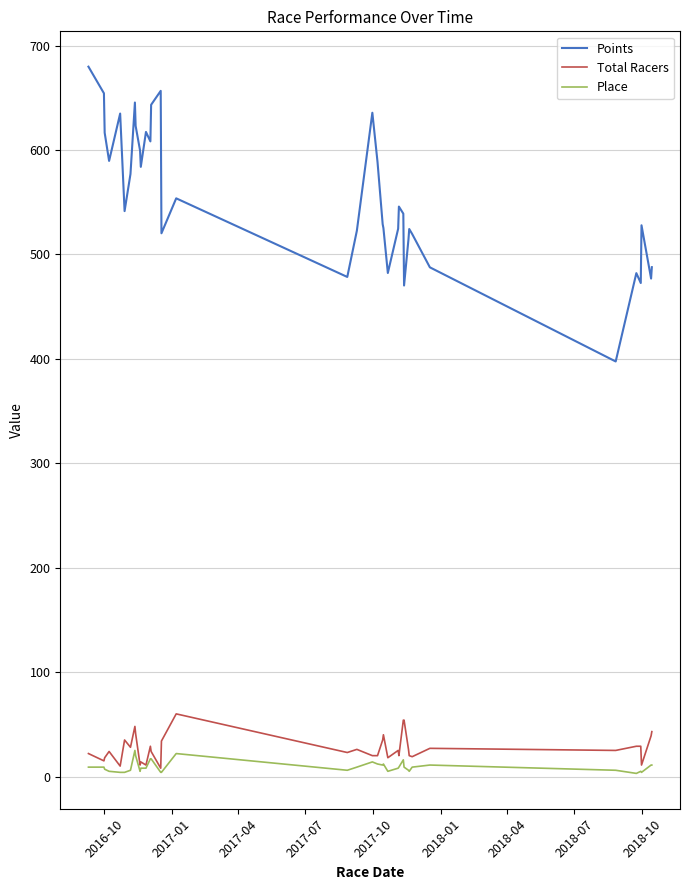

What are all the series names shown in the legend?

Points, Total Racers, Place